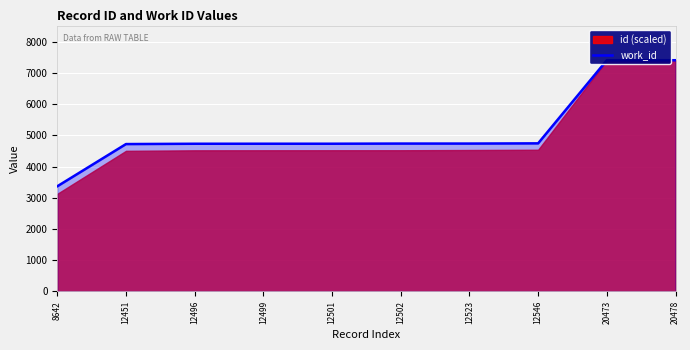

Which label corresponds to the smallest value in the chart?

8642